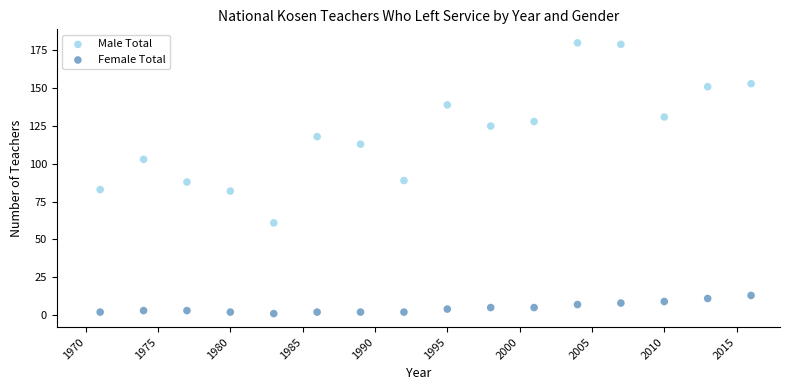

Which series contains the highest Y value?

Male Total